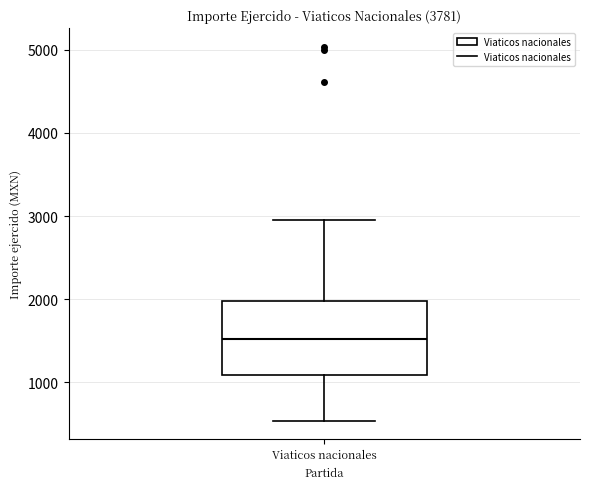

Read this box plot against the y-axis: the position of the median line, the range covered by the box, and the ends of both whiskers. The values are not printed on the chart, so give them approximately, as read against the axis.

median 1500, box 1100 to 2000, whiskers 500 to 2900